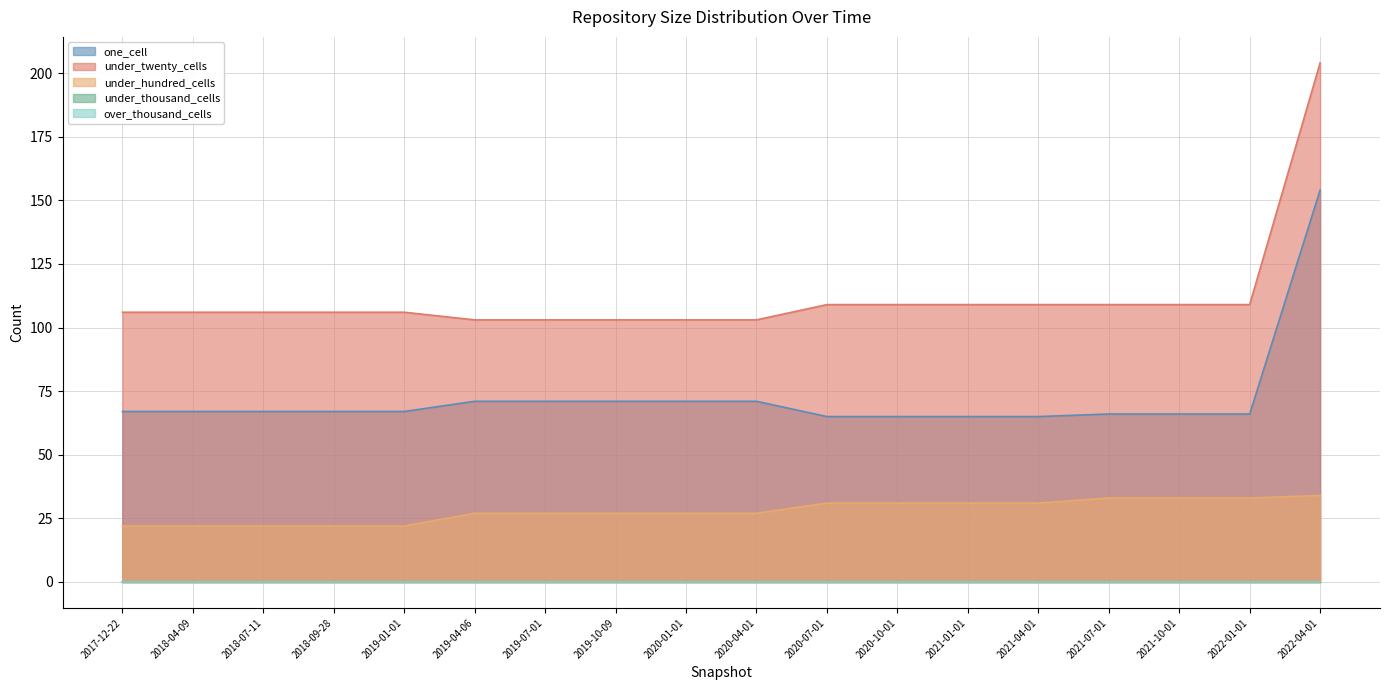

How many lines are shown in the chart?

5